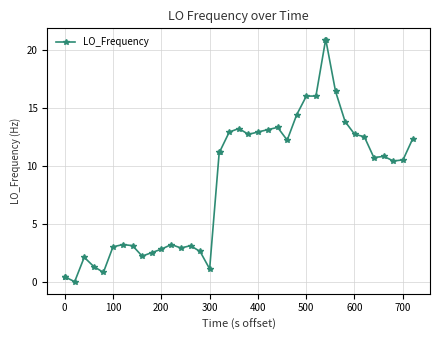

True or false: there are more than 2 points higher than both neighbors.

True